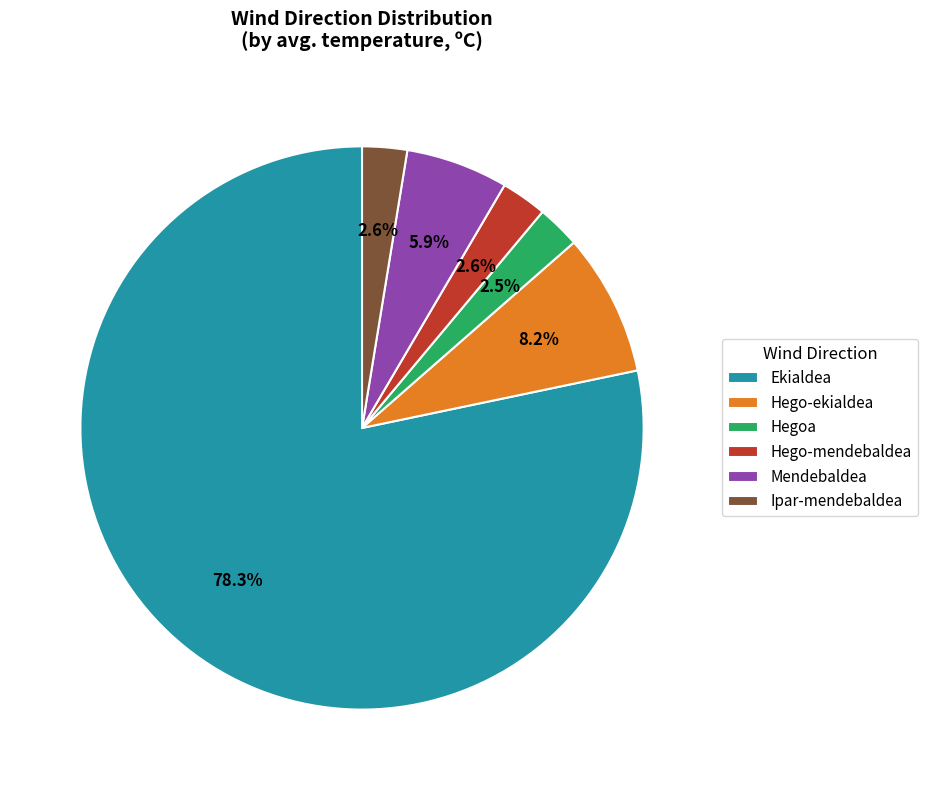

What percentage is NOT represented by Hego-mendebaldea?

97.4%